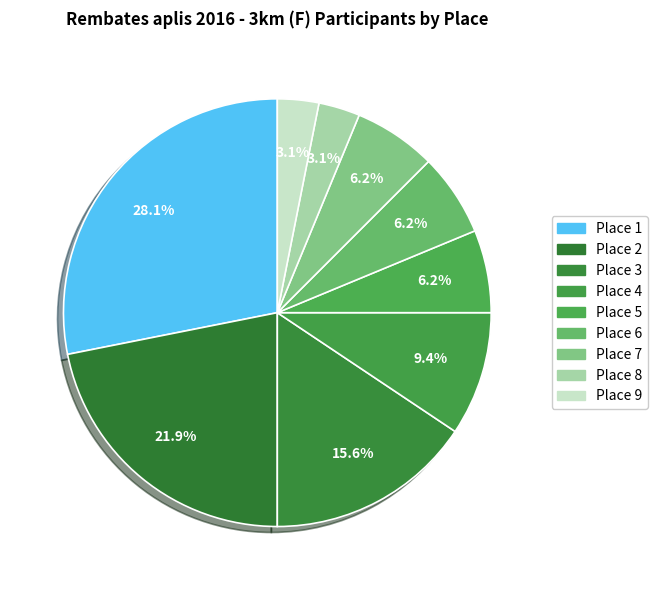

What is the largest slice in the pie chart?

Place 1